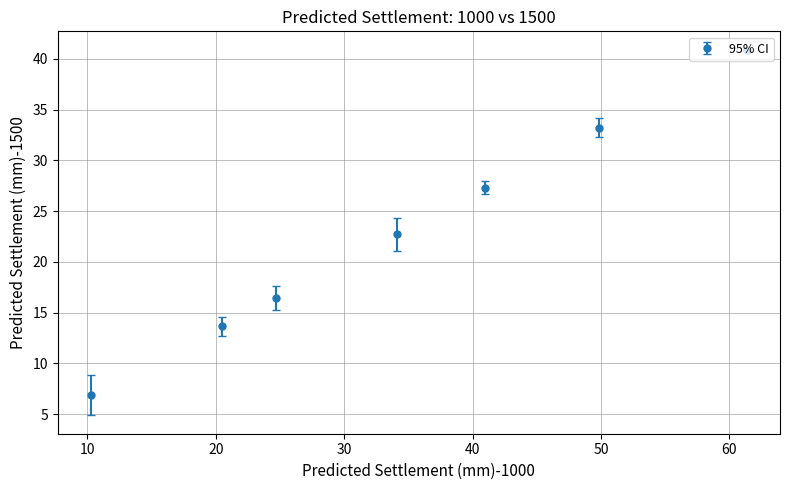

What is the minimum value shown in the chart?

6.8